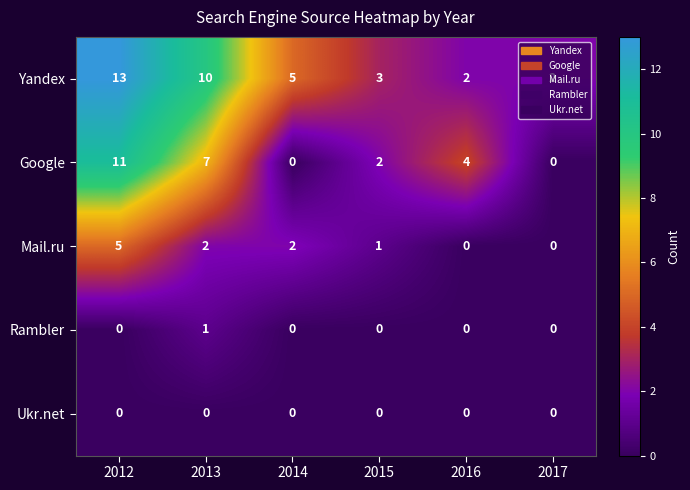

List the series in order of their peak value, lowest first.

Ukr.net, Rambler, Mail.ru, Google, Yandex